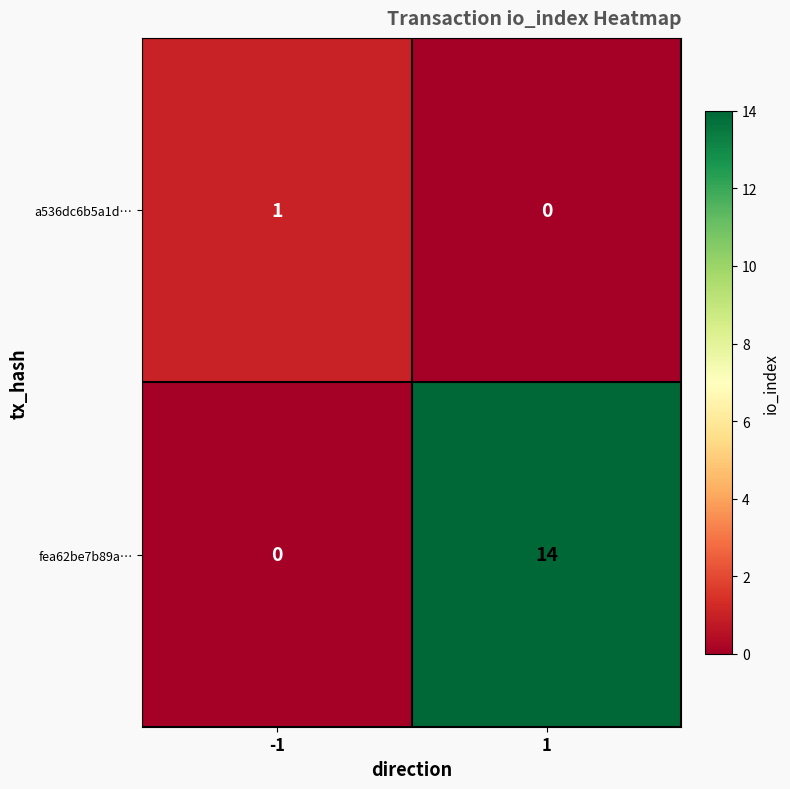

Which series has the largest total across all categories?

fea62be7b89a…